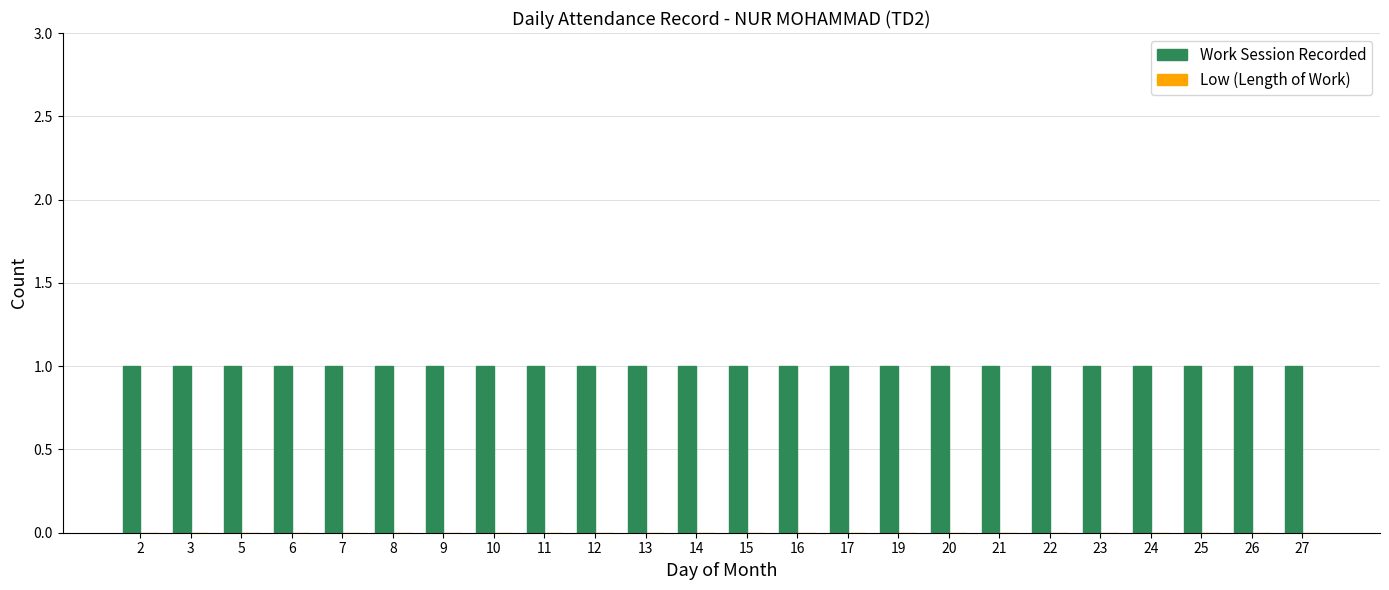

Rank the series at 25 from lowest to highest value.

Low (Length of Work), Work Session Recorded